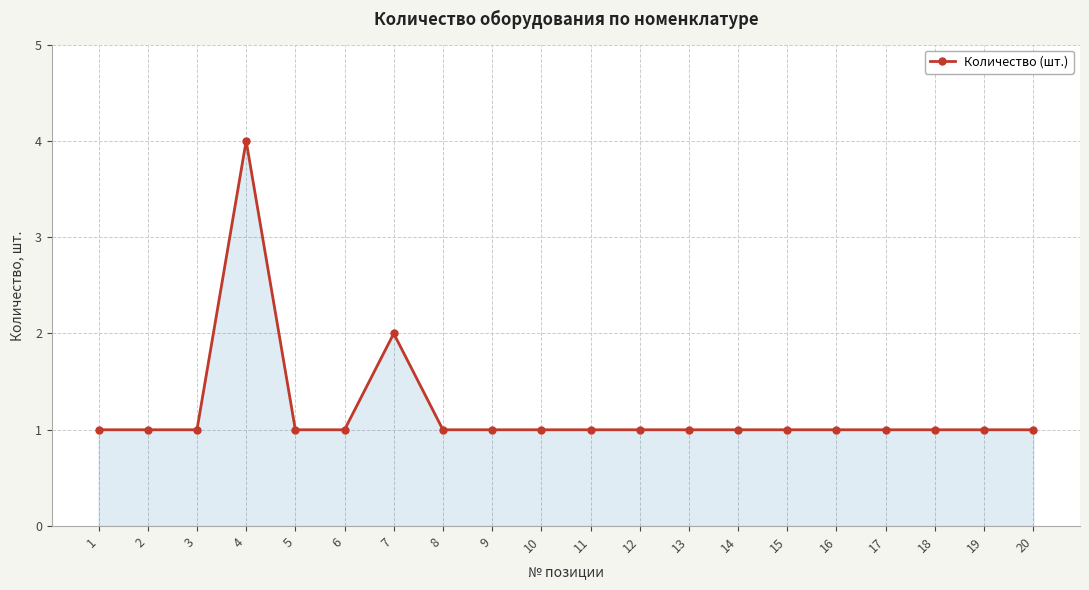

What is the difference between the second highest and second lowest values?

1